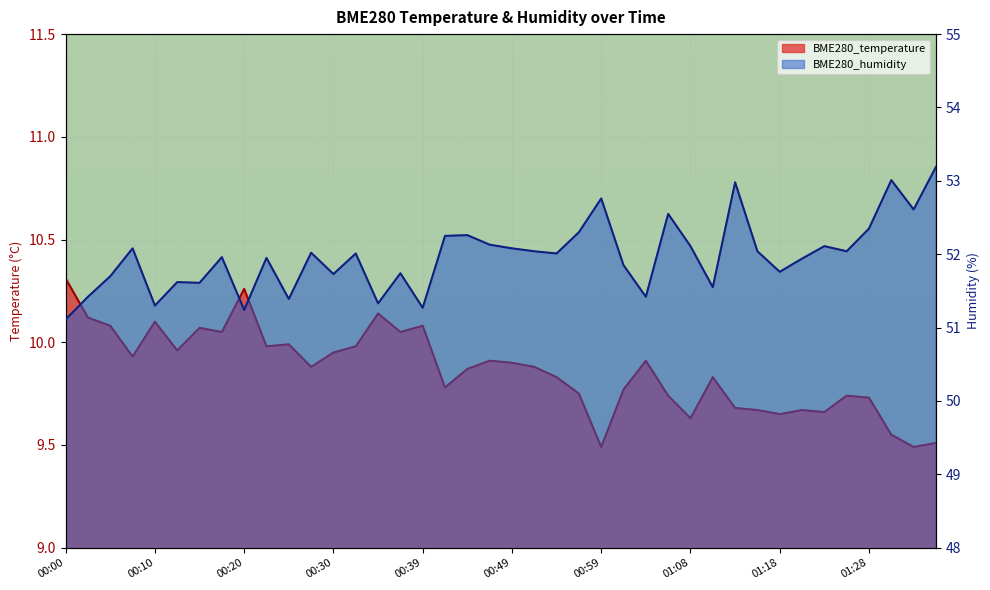

What is the difference between the second highest and minimum values in the BME280_humidity series?

1.9